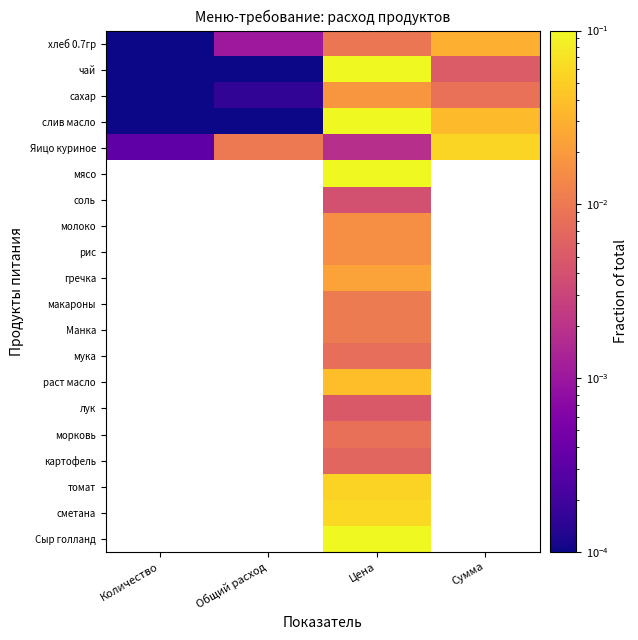

Which series has the largest total across all categories?

слив масло